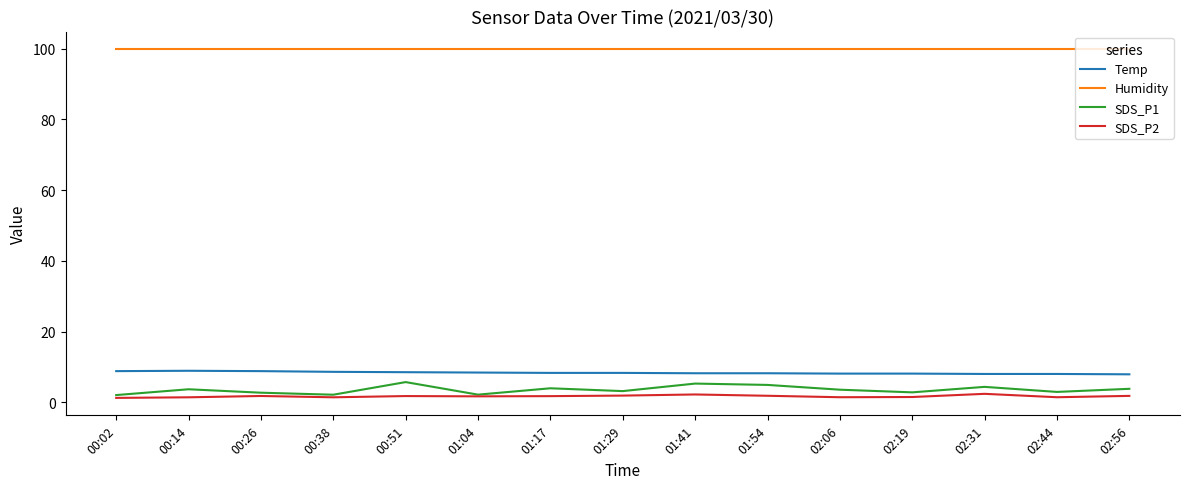

Is the value of SDS_P2 at 01:04 greater than the value of Humidity at 01:04?

No